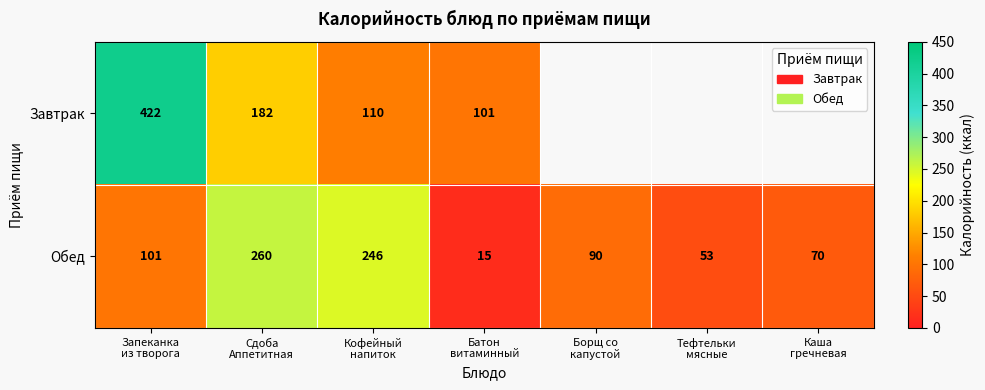

At which category is the sum across all series the highest?

Запеканка
из творога